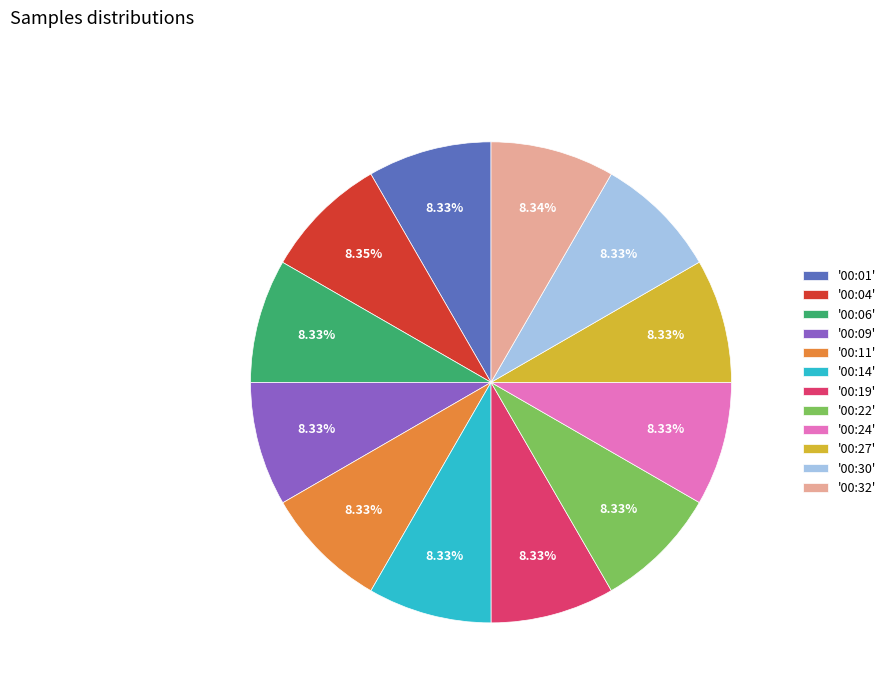

Does '00:32' account for over 50% of the chart?

No